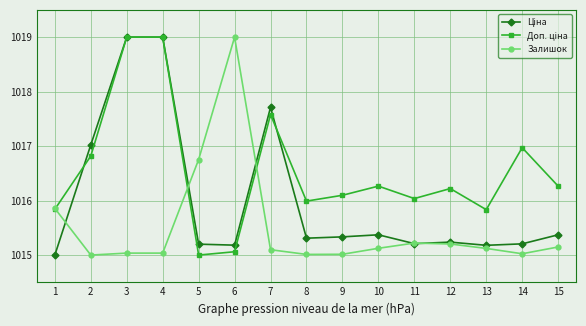

Is it true that Залишок equals 1015.1 at 10?

True